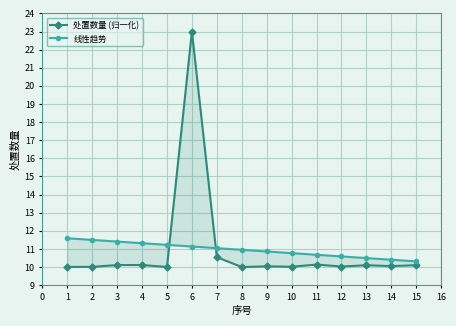

True or false: 处置数量 (归一化) has a value of 13.1 at 14.

False